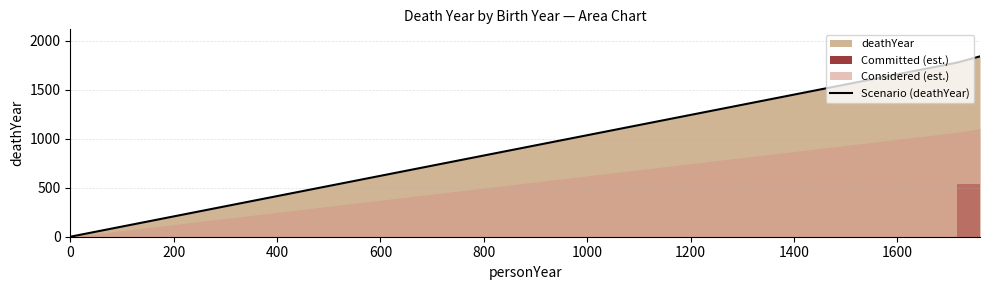

What is the maximum value for Scenario (deathYear)?

1839